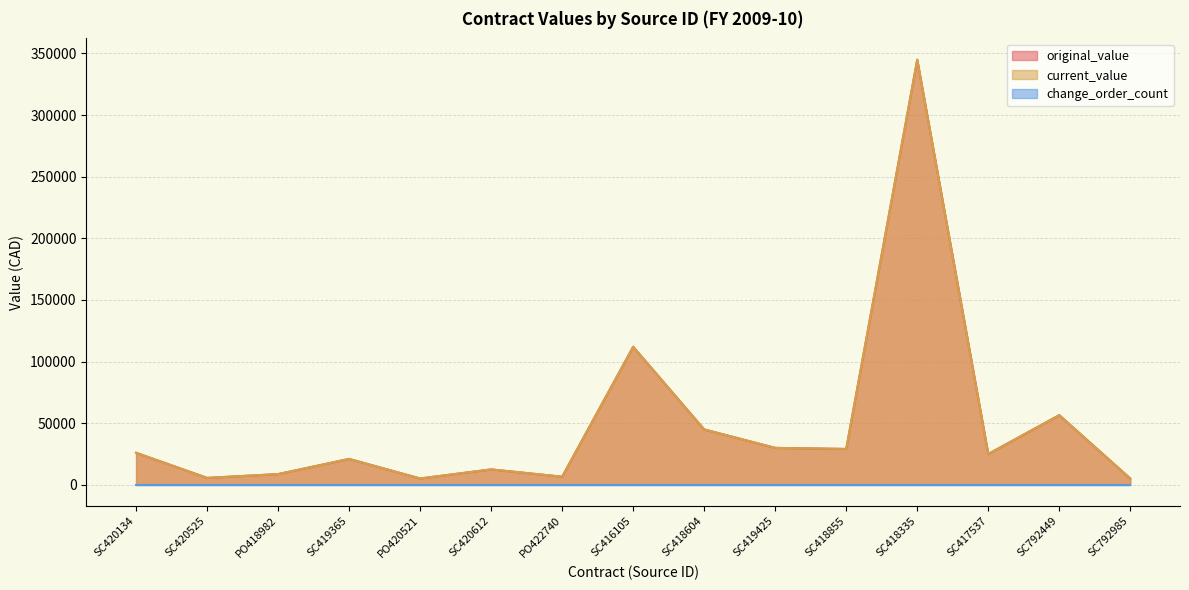

True or false: original_value and current_value intersect in this chart.

False